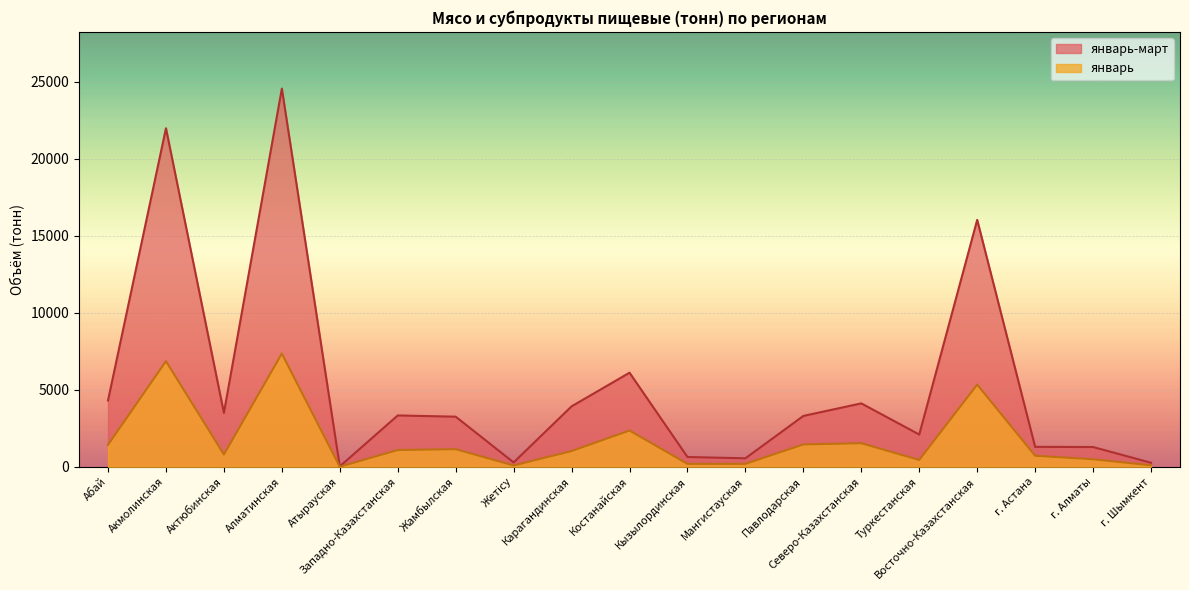

What value does the январь series have at г. Шымкент?

95